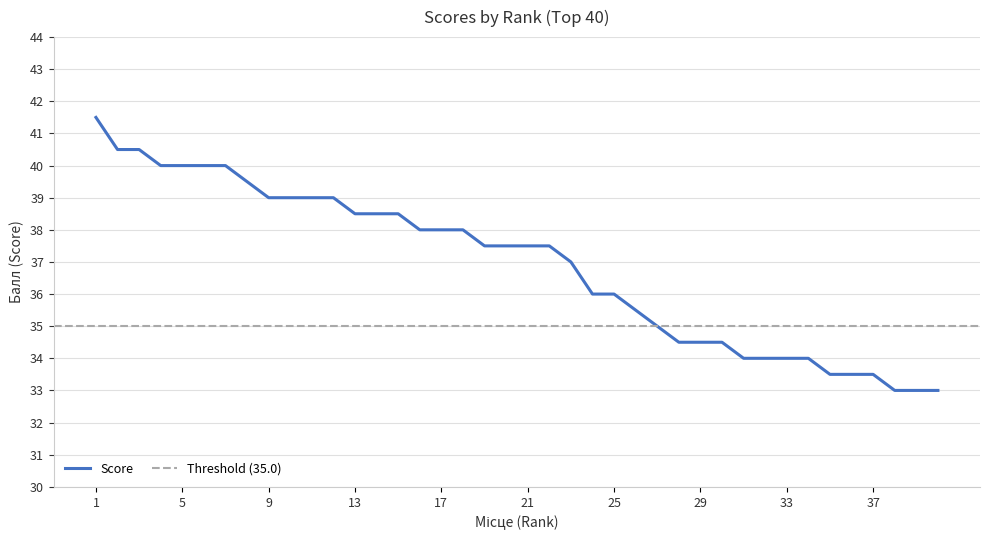

Between 36 and 12, which is larger?

12